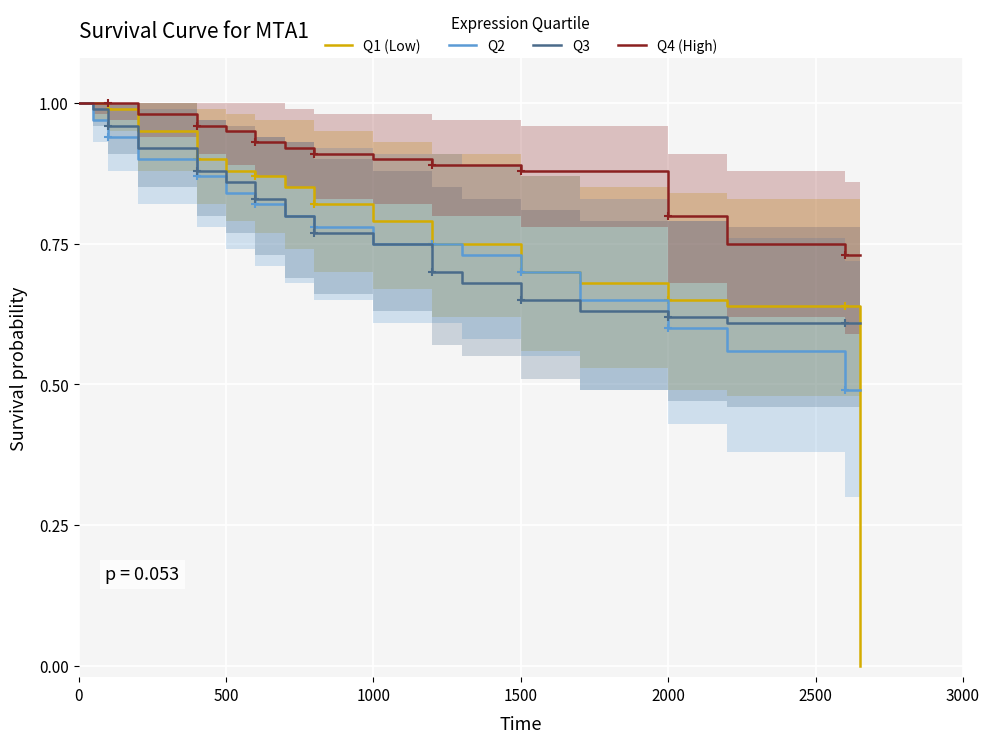

What is the sum of the Q1 (Low) values at 9 and 1500?

1.7